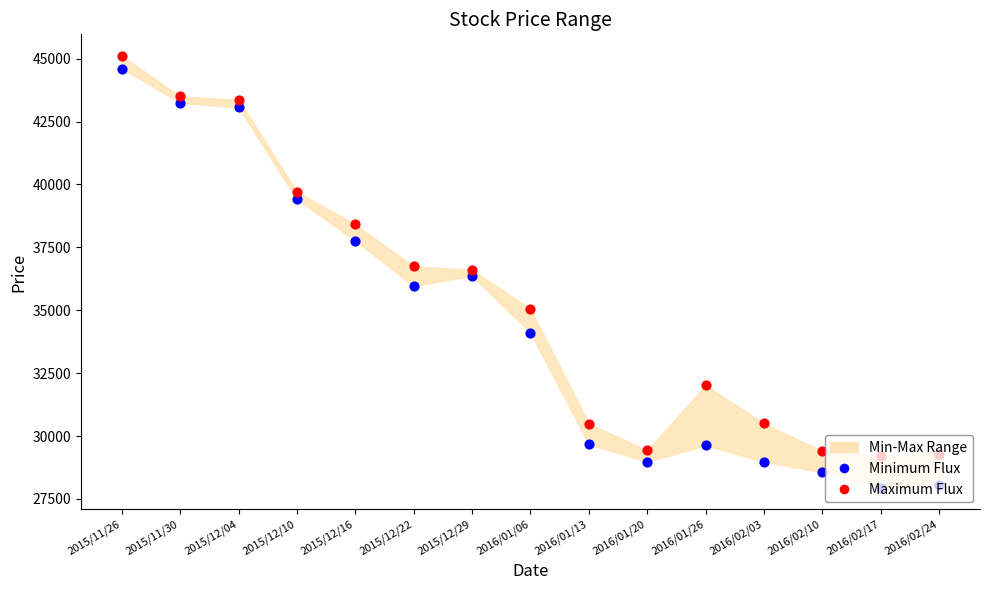

Which series reaches the minimum Y coordinate?

Minimum Flux